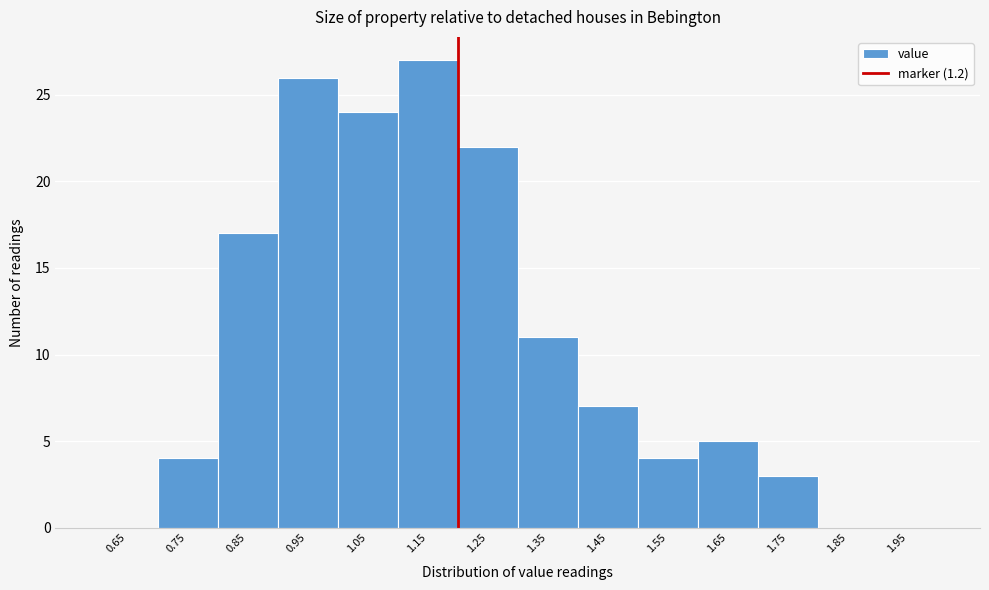

Which range on the x-axis has the tallest bar?

1.1 to 1.2